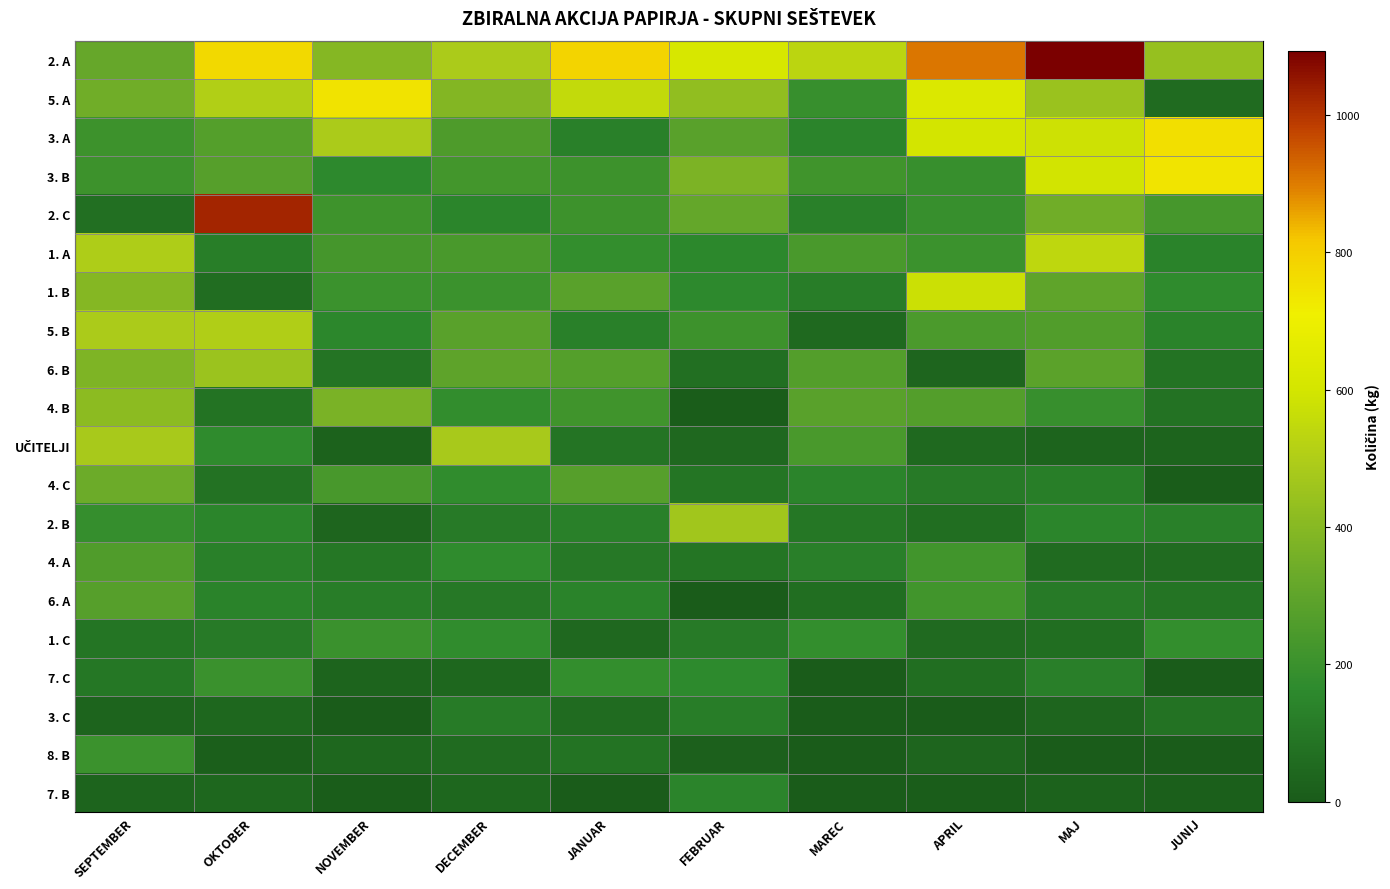

At how many categories does at least one series exceed 332?

10